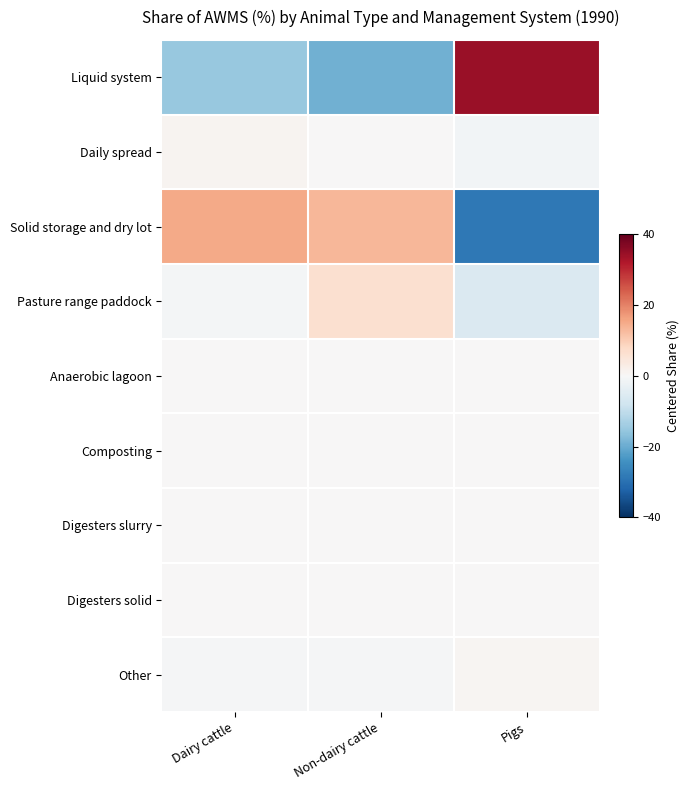

Reading right to left, extract all data points from this chart.

Liquid system: Pigs=34.6	Non-dairy cattle=-19.4	Dairy cattle=-15.3
Daily spread: Pigs=-1.0	Non-dairy cattle=0.0	Dairy cattle=1.0
Solid storage and dry lot: Pigs=-28.6	Non-dairy cattle=13.4	Dairy cattle=15.3
Pasture range paddock: Pigs=-5.7	Non-dairy cattle=6.3	Dairy cattle=-0.7
Anaerobic lagoon: Pigs=0.0	Non-dairy cattle=0.0	Dairy cattle=0.0
Composting: Pigs=0.0	Non-dairy cattle=0.0	Dairy cattle=0.0
Digesters slurry: Pigs=0.0	Non-dairy cattle=0.0	Dairy cattle=0.0
Digesters solid: Pigs=0.0	Non-dairy cattle=0.0	Dairy cattle=0.0
Other: Pigs=0.7	Non-dairy cattle=-0.3	Dairy cattle=-0.3